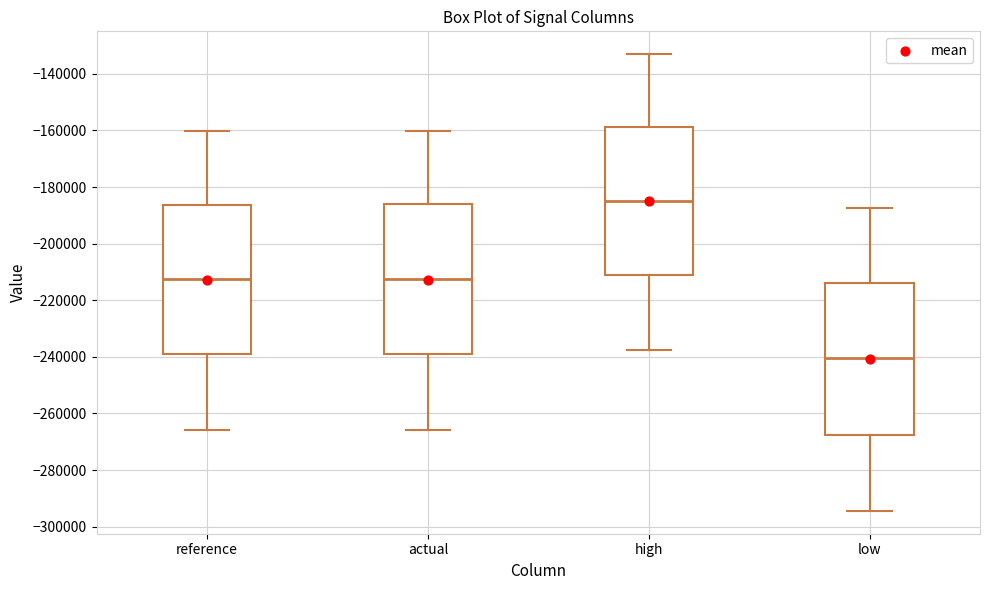

Reading left to right, transcribe this box plot: for each box, give where its median line is, the range the box spans, and where its two whiskers end, as read against the y-axis. The values are not printed on the chart, so give them approximately, as read against the axis.

reference: median -212000, box -240000 to -186000, whiskers -266000 to -160000
actual: median -212000, box -240000 to -186000, whiskers -266000 to -160000
high: median -184000, box -212000 to -158000, whiskers -238000 to -134000
low: median -240000, box -268000 to -214000, whiskers -294000 to -188000